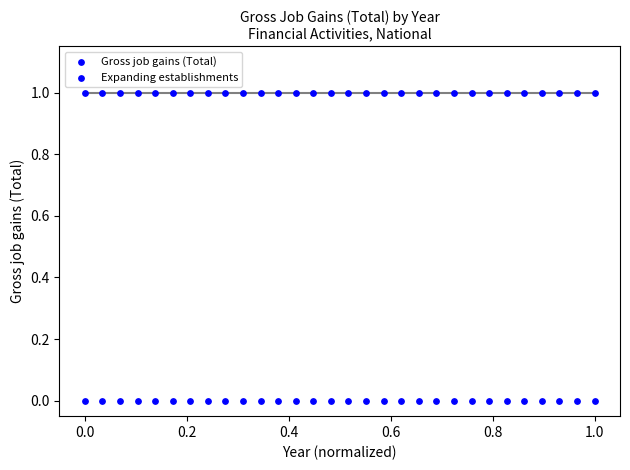

How many points are shown in the scatter plot?

60